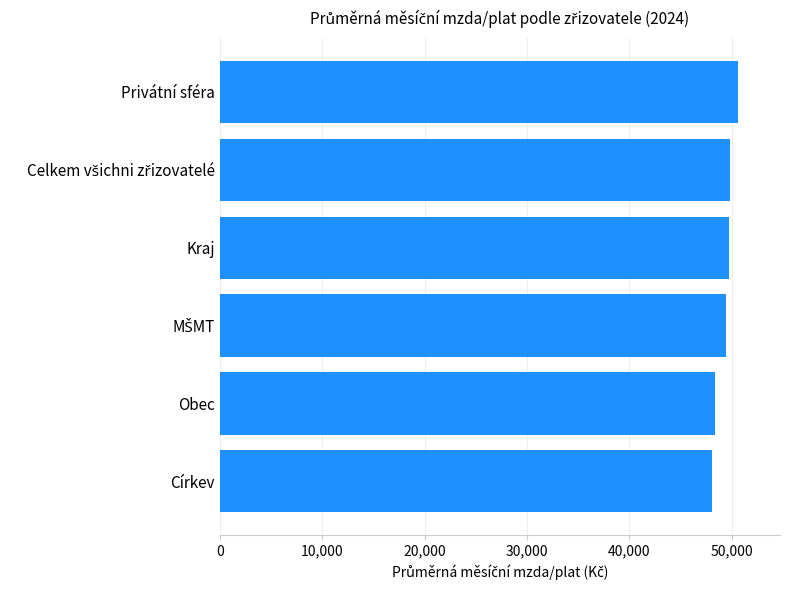

What is the difference between the second highest and minimum values?

1690.8